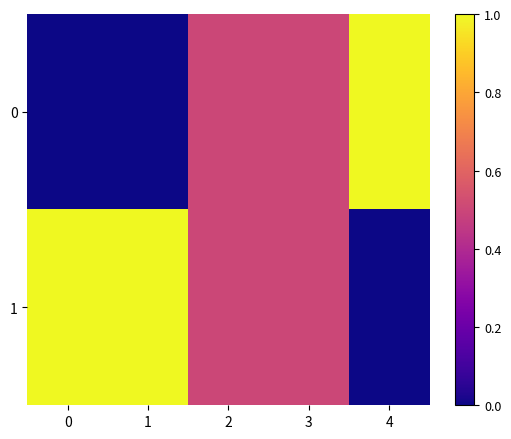

Which series has the largest total across all categories?

1